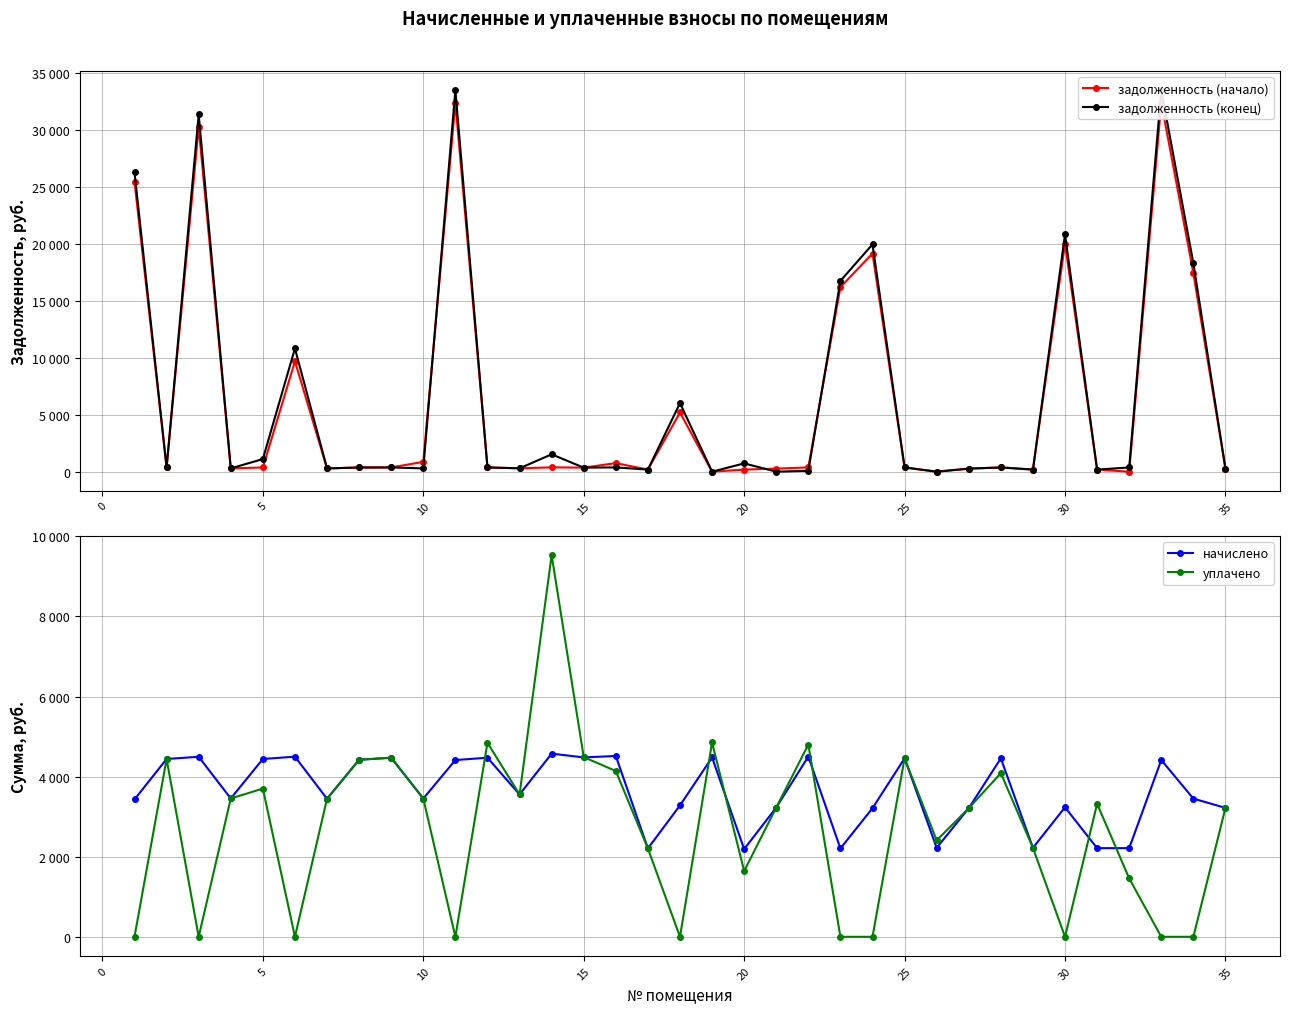

True or false: задолженность (конец) has a value of 42961.6 at −5.

False